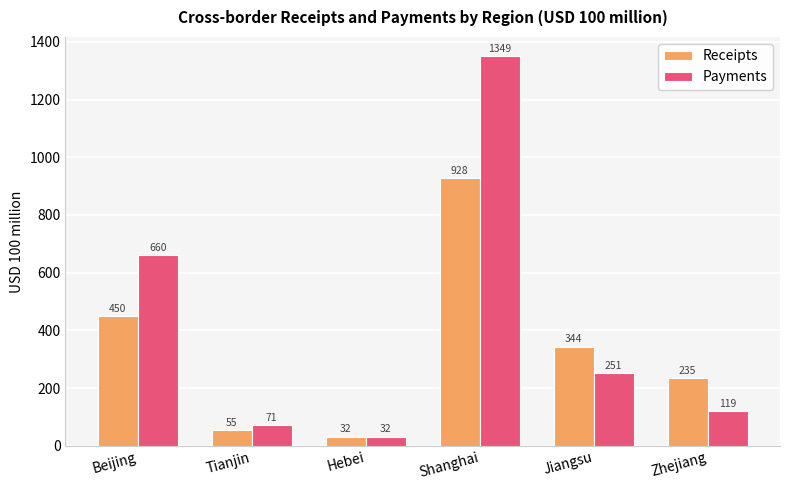

What position from the right is Zhejiang?

1